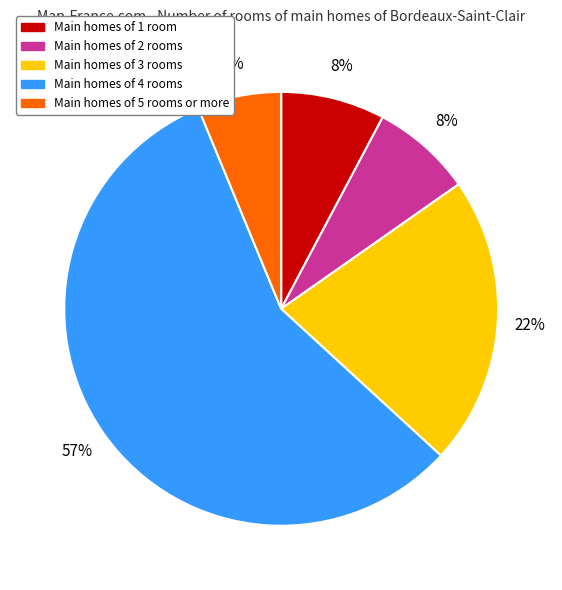

Is there any slice that represents more than half of the pie?

Yes